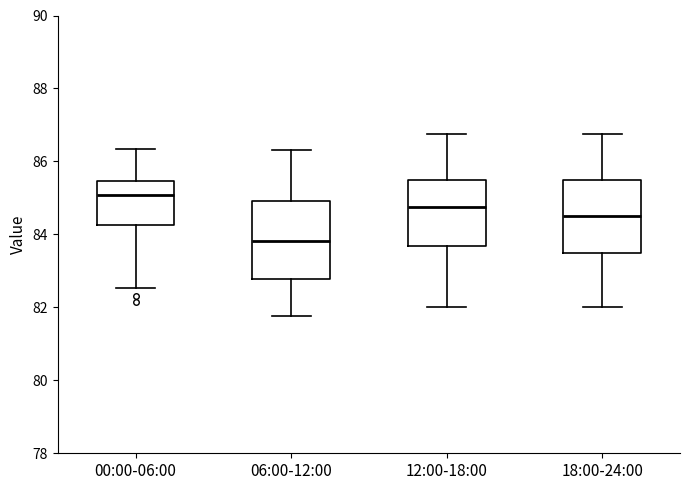

Reading left to right, transcribe this box plot: for each box, give where its median line is, the range the box spans, and where its two whiskers end, as read against the y-axis. The values are not printed on the chart, so give them approximately, as read against the axis.

00:00-06:00: median 85.0, box 84.2 to 85.4, whiskers 82.6 to 86.4
06:00-12:00: median 83.8, box 82.8 to 85.0, whiskers 81.8 to 86.4
12:00-18:00: median 84.8, box 83.6 to 85.6, whiskers 82.0 to 86.8
18:00-24:00: median 84.6, box 83.6 to 85.6, whiskers 82.0 to 86.8